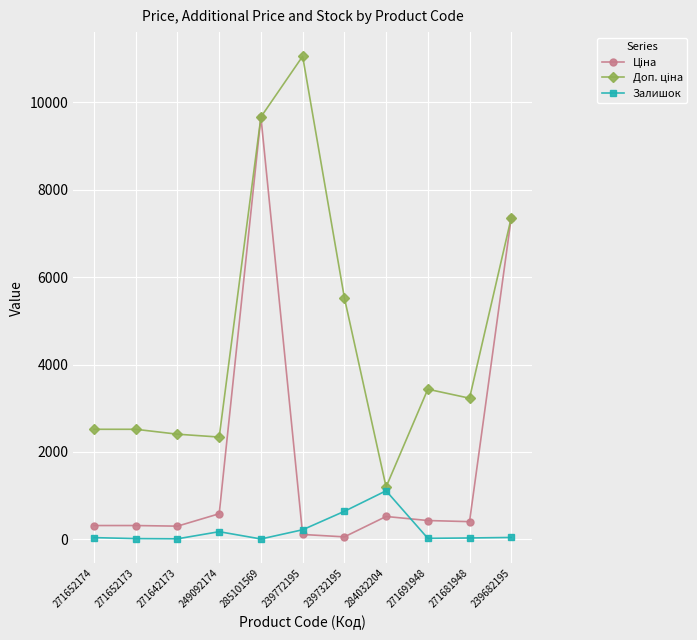

At which category is the sum across all series the highest?

285101569